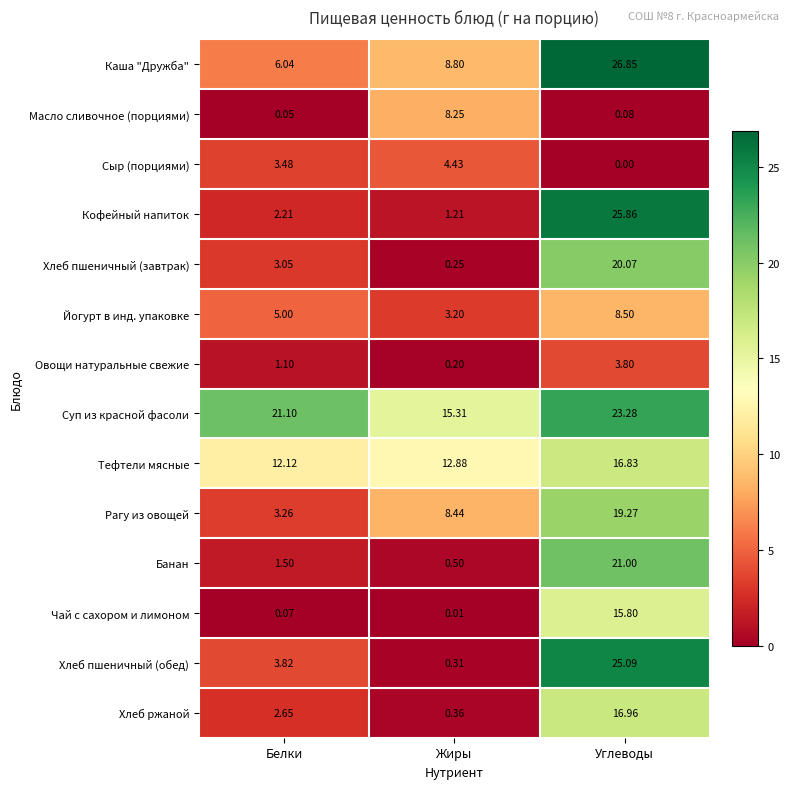

Which label corresponds to the smallest value in the chart?

Углеводы